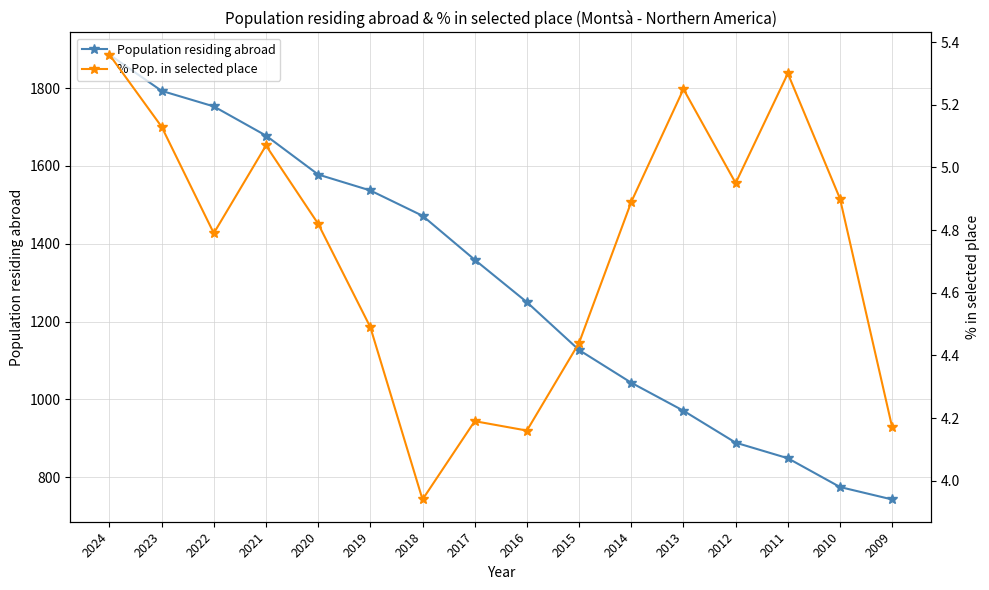

List the series in order of their overall mean, highest first.

Population residing abroad, % Pop. in selected place